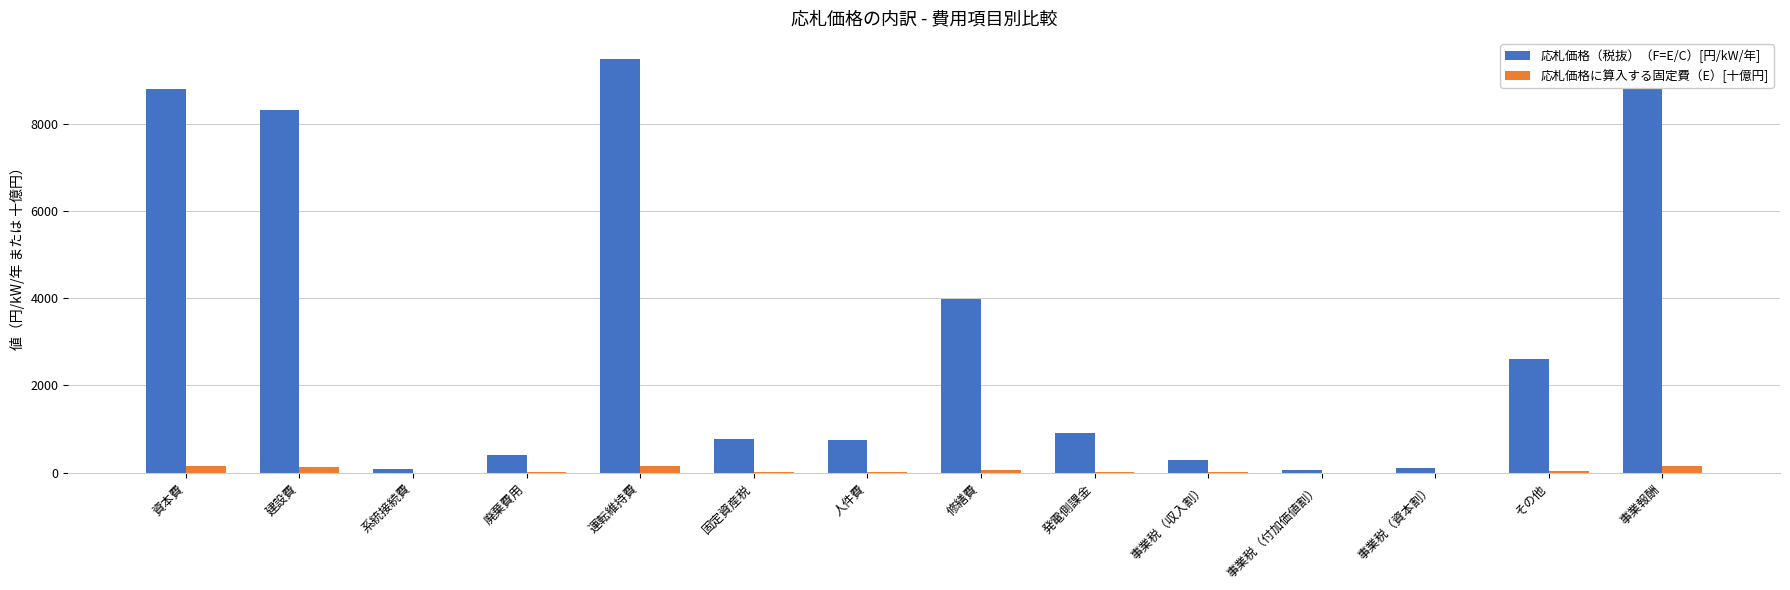

What is the sum of all 応札価格に算入する固定費（E）[十億円] values?

756.3